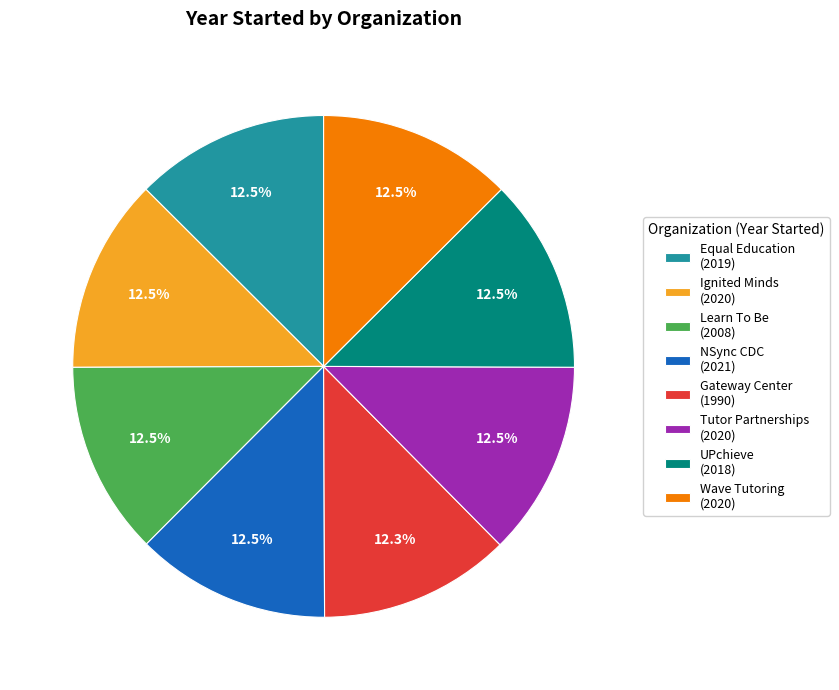

Is there any slice that represents more than half of the pie?

No